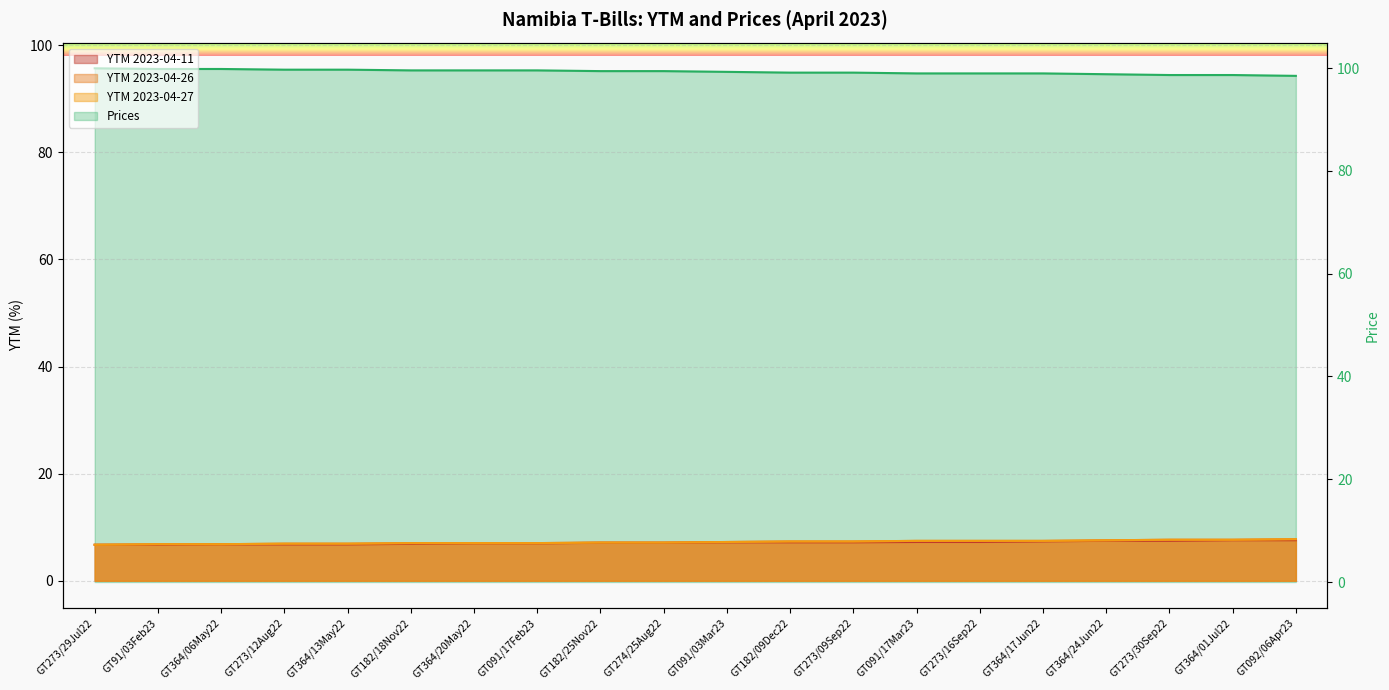

List the series in order of their peak value, highest first.

Prices, YTM 2023-04-26, YTM 2023-04-27, YTM 2023-04-11